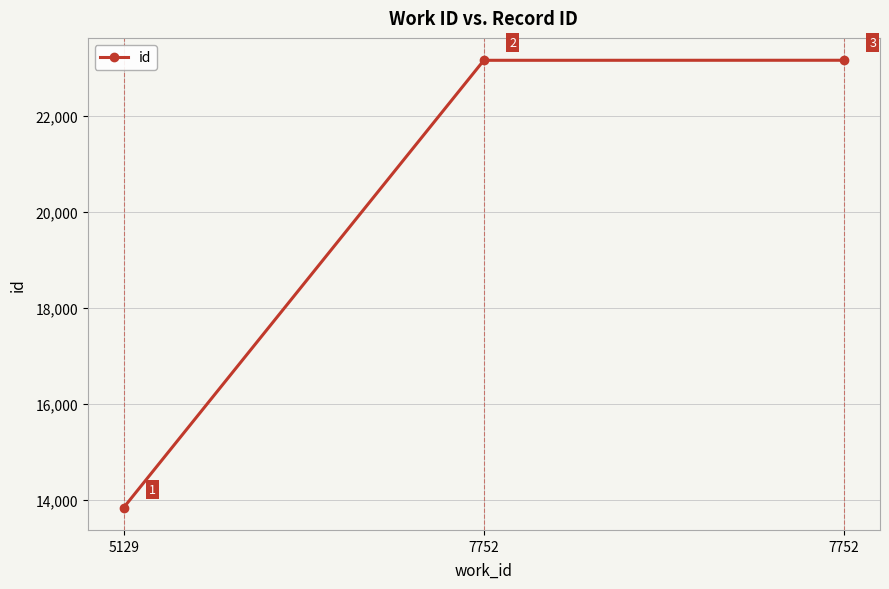

At which label does the data first exceed 23149?

7752